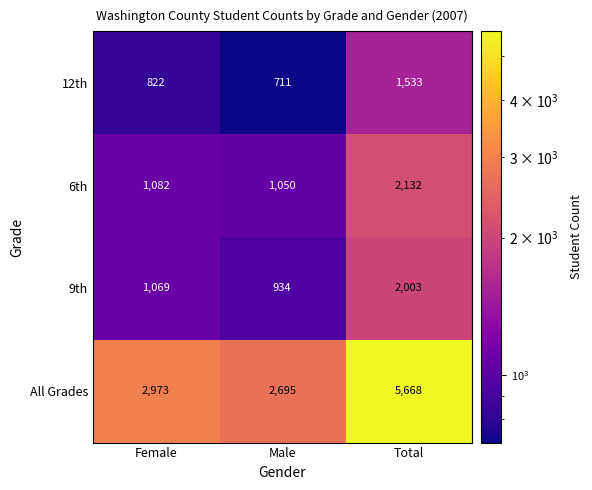

Where is 9th nearest to the value 1468?

Female